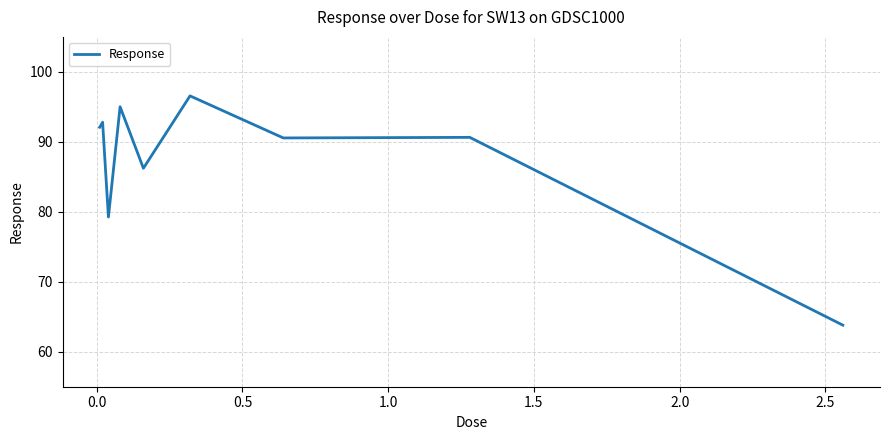

Reading right to left, transcribe all the data shown in this chart.

63.8	90.6	90.6	96.6	86.2	95.0	79.3	92.8	92.1